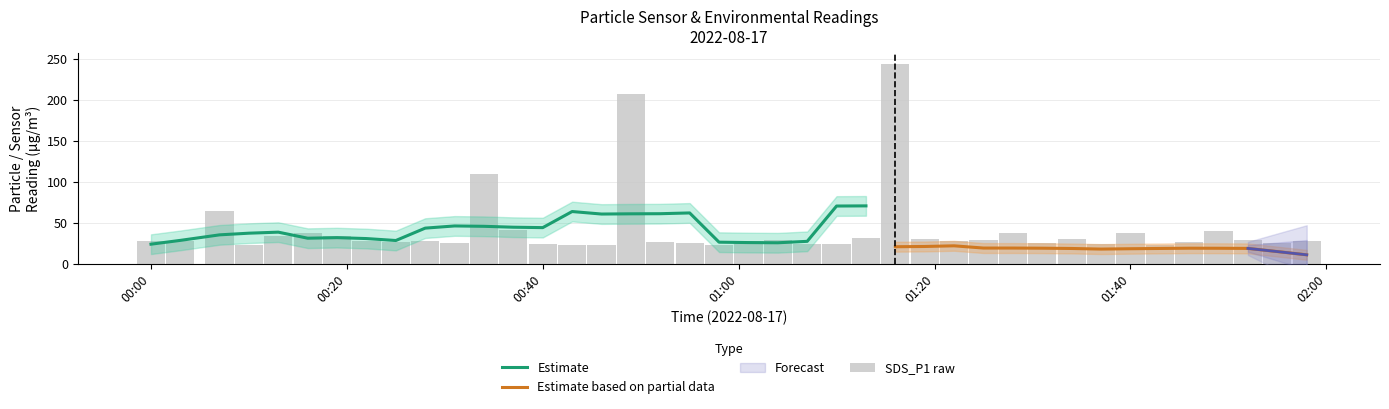

At which category is the sum across all series the highest?

25